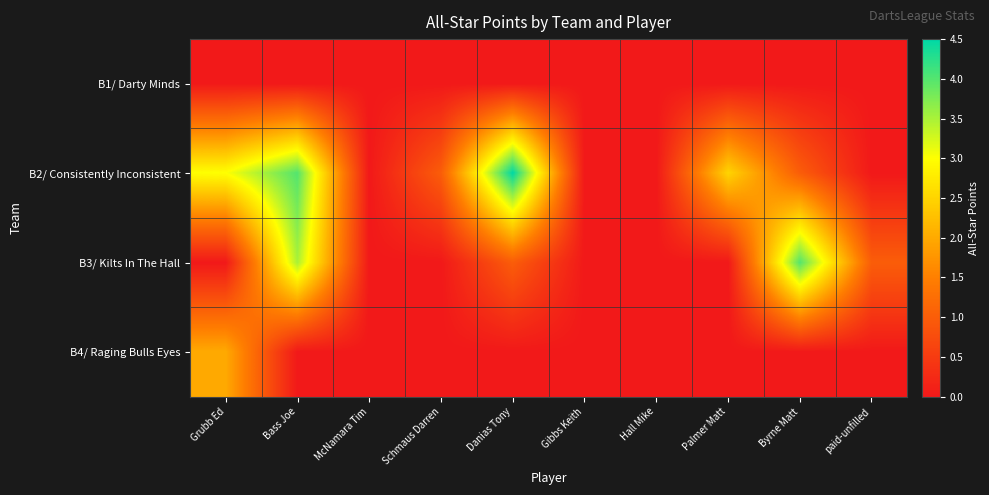

What is the spread (max minus min) of values at Schmaus Darren?

1.0